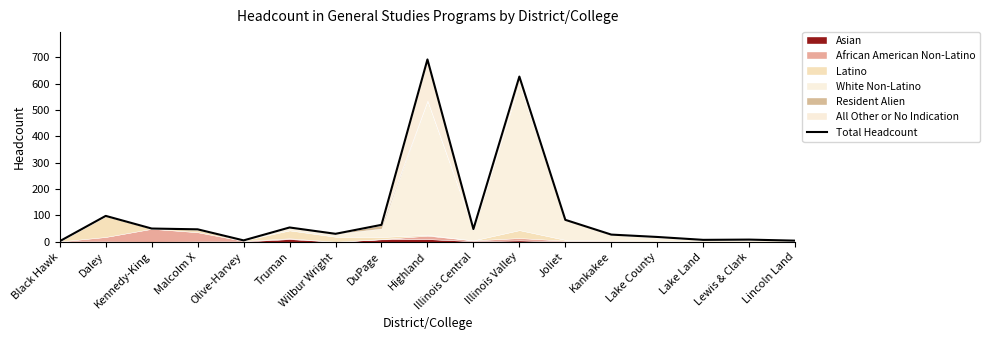

What position from the left is Malcolm X?

4